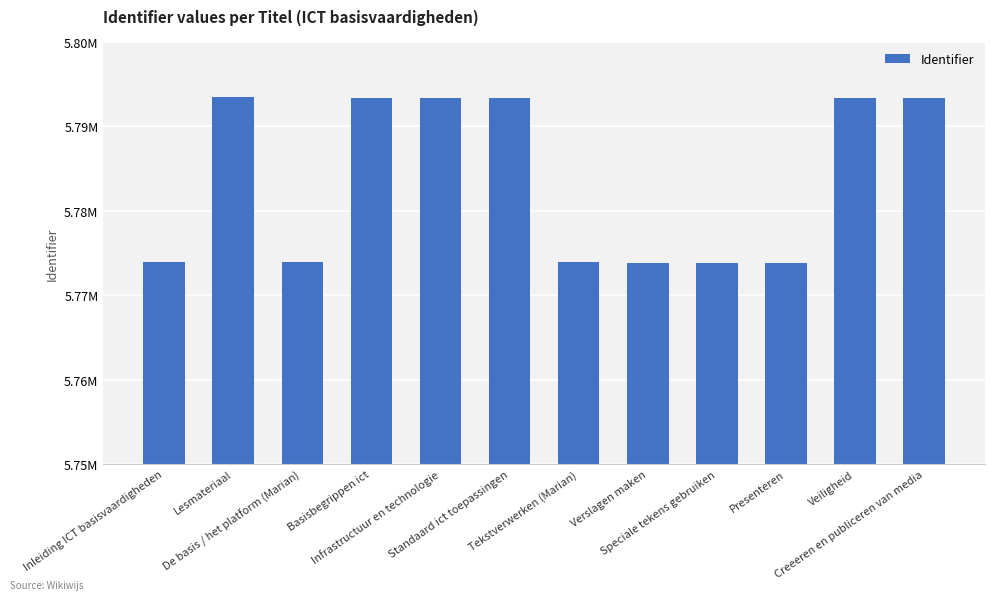

Reading right to left, extract all data points from this chart.

Creeeren en publiceren van media=5793320	Veiligheid=5793319	Presenteren=5773829	Speciale tekens gebruiken=5773827	Verslagen maken=5773825	Tekstverwerken (Marian)=5773887	Standaard ict toepassingen=5793318	Infrastructuur en technologie=5793317	Basisbegrippen ict=5793313	De basis / het platform (Marian)=5773885	Lesmateriaal=5793392	Inleiding ICT basisvaardigheden=5773883